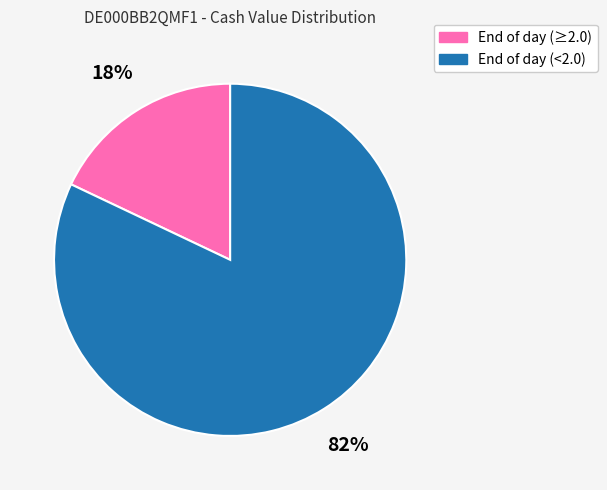

How many segments does this pie chart have?

2